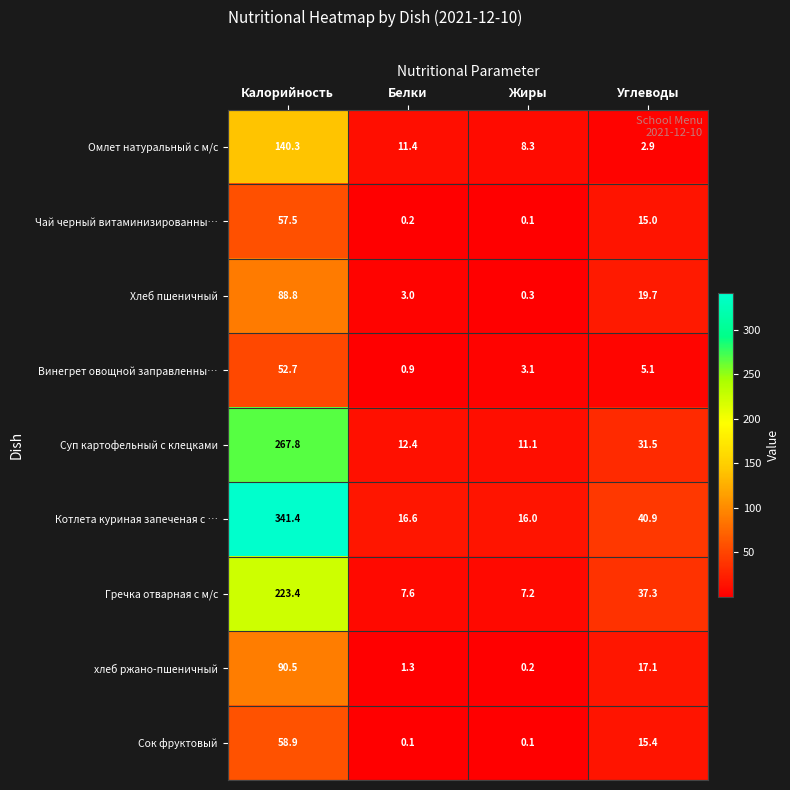

What is the sum of the Омлет натуральный с м/с values at Белки and Углеводы?

14.3